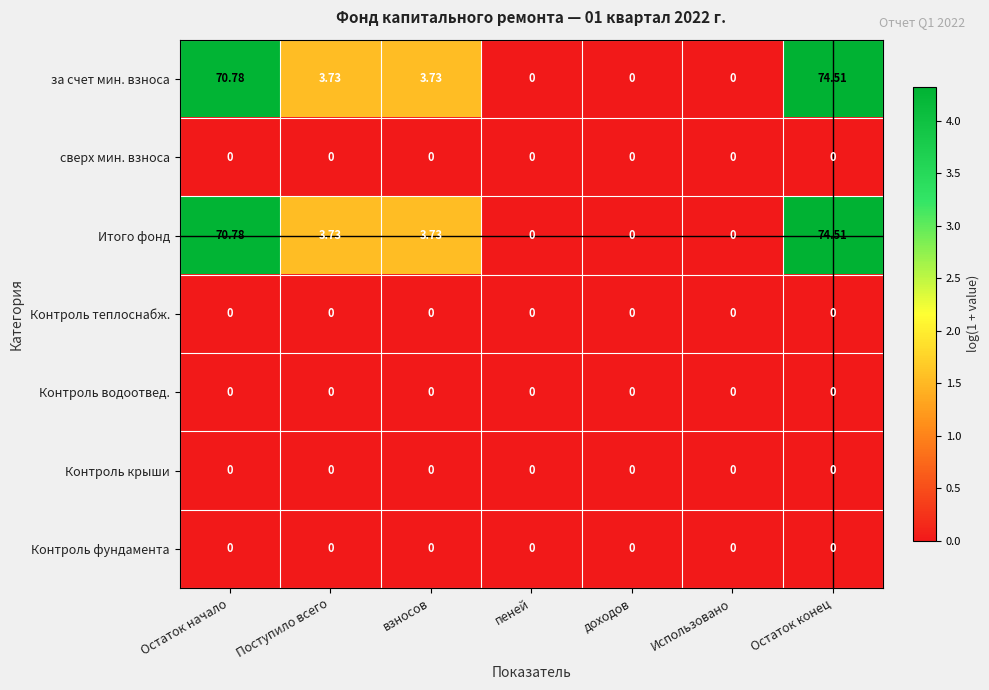

Which label corresponds to the largest value in the chart?

Остаток конец